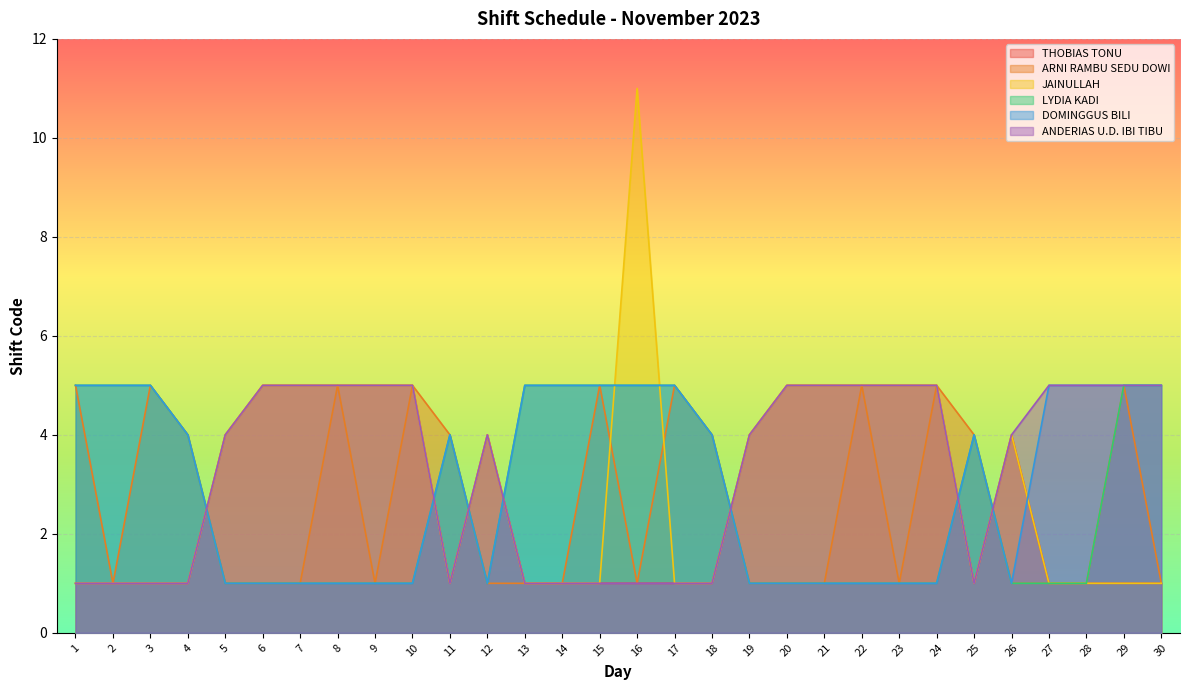

Rank the series by their maximum value, from lowest to highest.

THOBIAS TONU, ARNI RAMBU SEDU DOWI, LYDIA KADI, DOMINGGUS BILI, ANDERIAS U.D. IBI TIBU, JAINULLAH